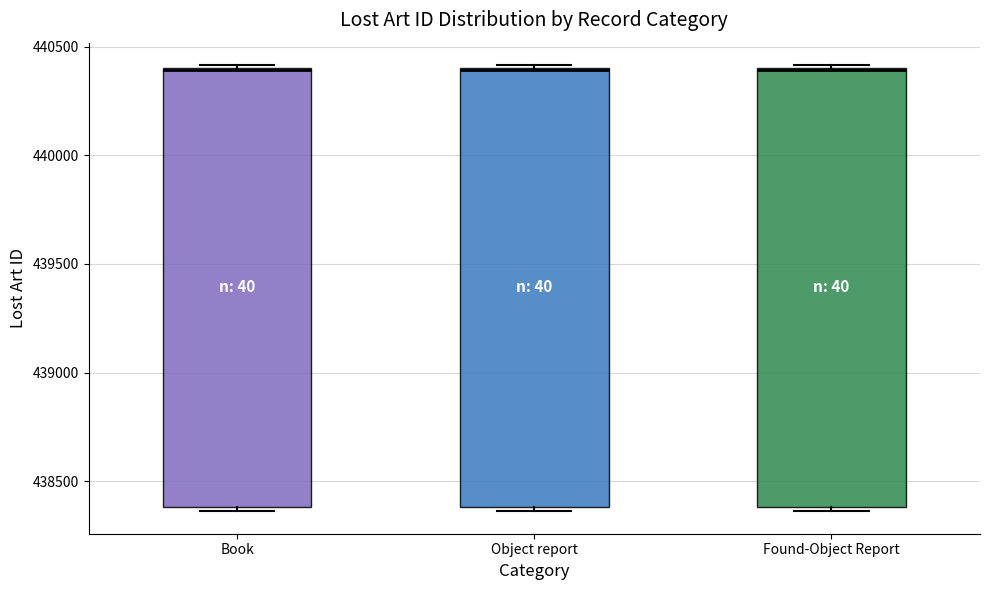

Reading left to right, transcribe this box plot: for each box, give where its median line is, the range the box spans, and where its two whiskers end, as read against the y-axis. The values are not printed on the chart, so give them approximately, as read against the axis.

Book: median 440400, box 438400 to 440400, whiskers 438350 to 440400
Object report: median 440400, box 438400 to 440400, whiskers 438350 to 440400
Found-Object Report: median 440400, box 438400 to 440400, whiskers 438350 to 440400